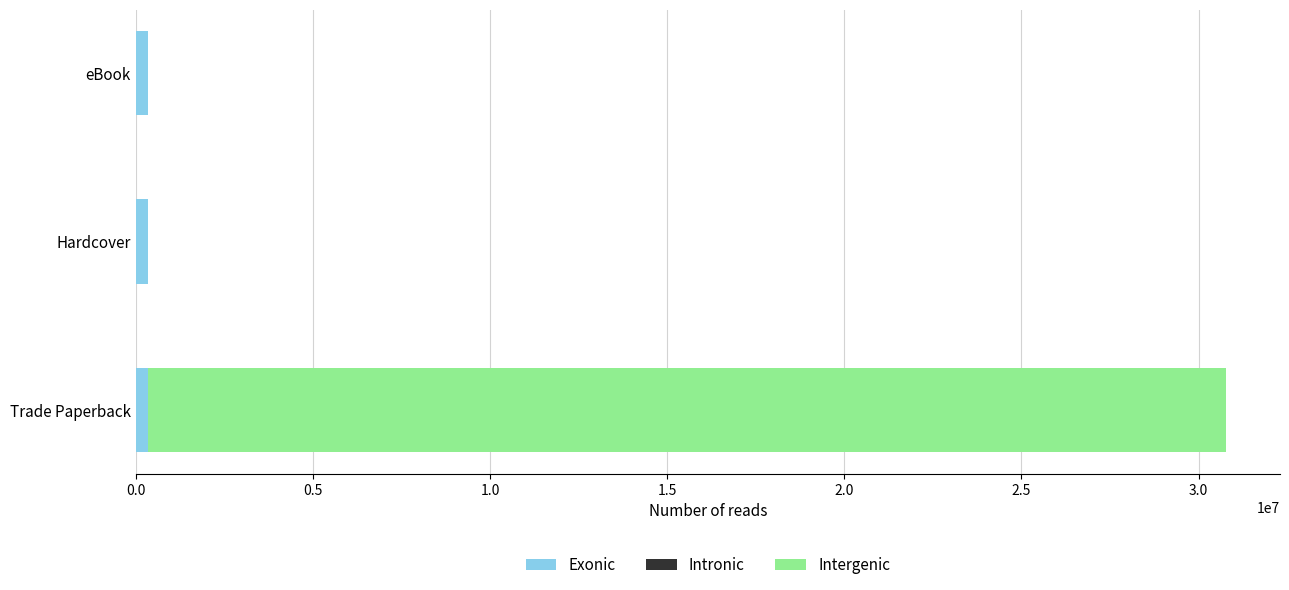

What is the sum of all Exonic values?

991707